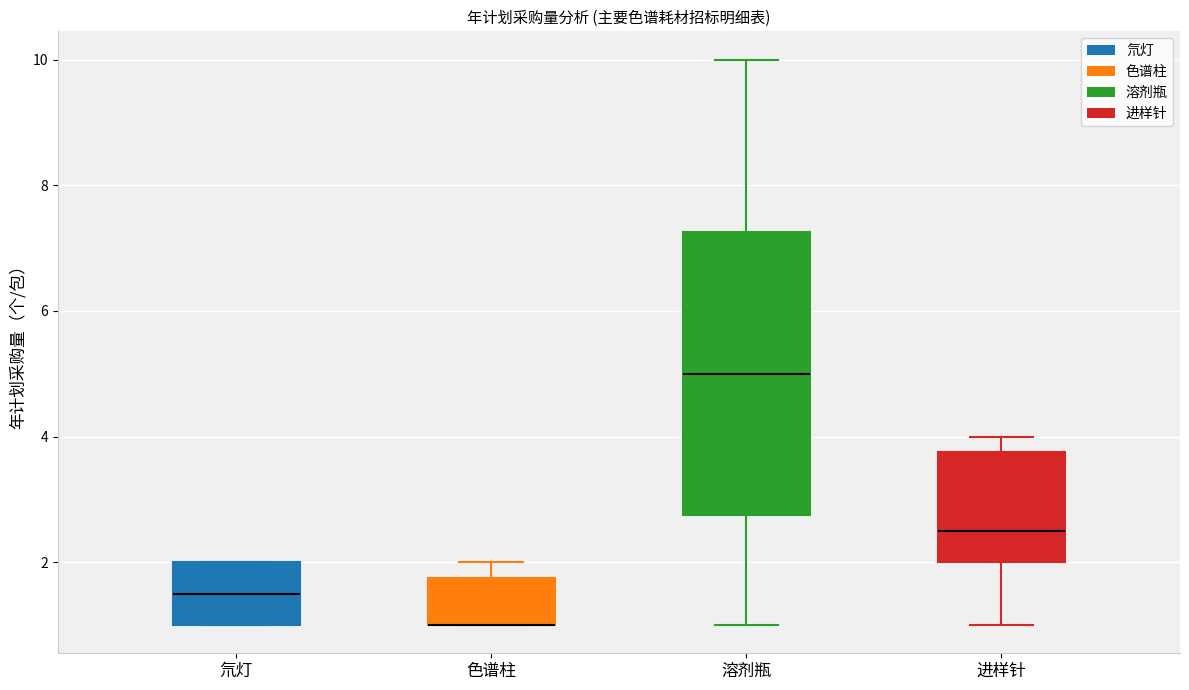

Comparing the boxes themselves (not the whiskers), which one is the tallest?

溶剂瓶